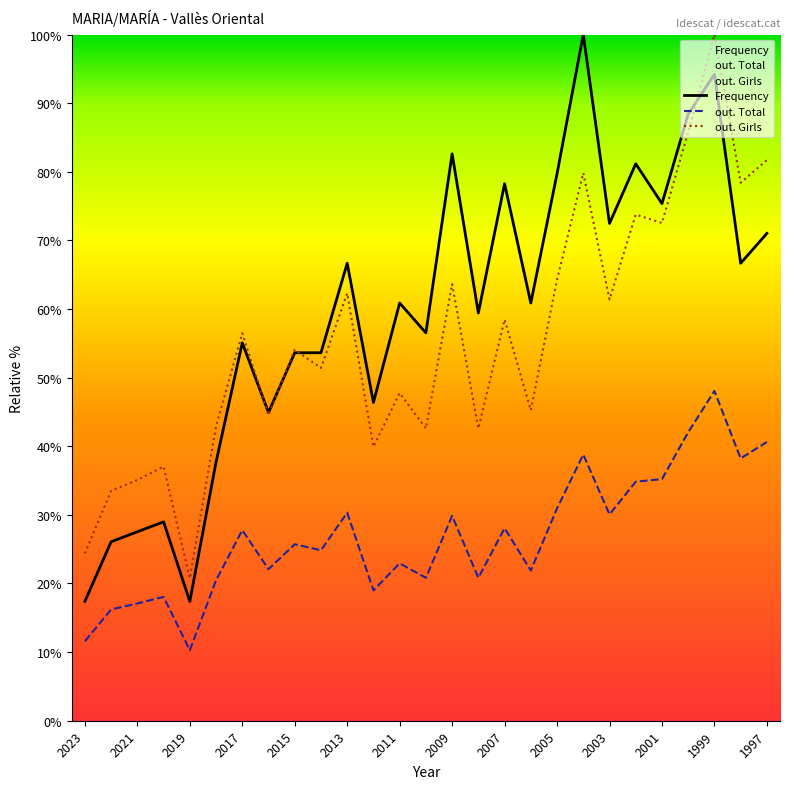

At which label does out. Total reach its peak?

1999